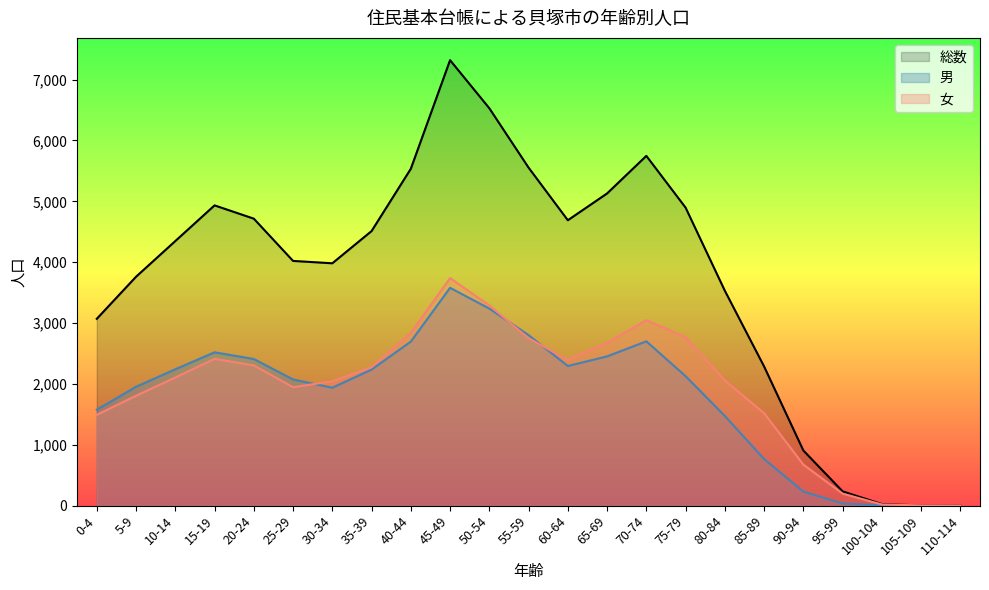

Does the chart have visible grid lines?

No